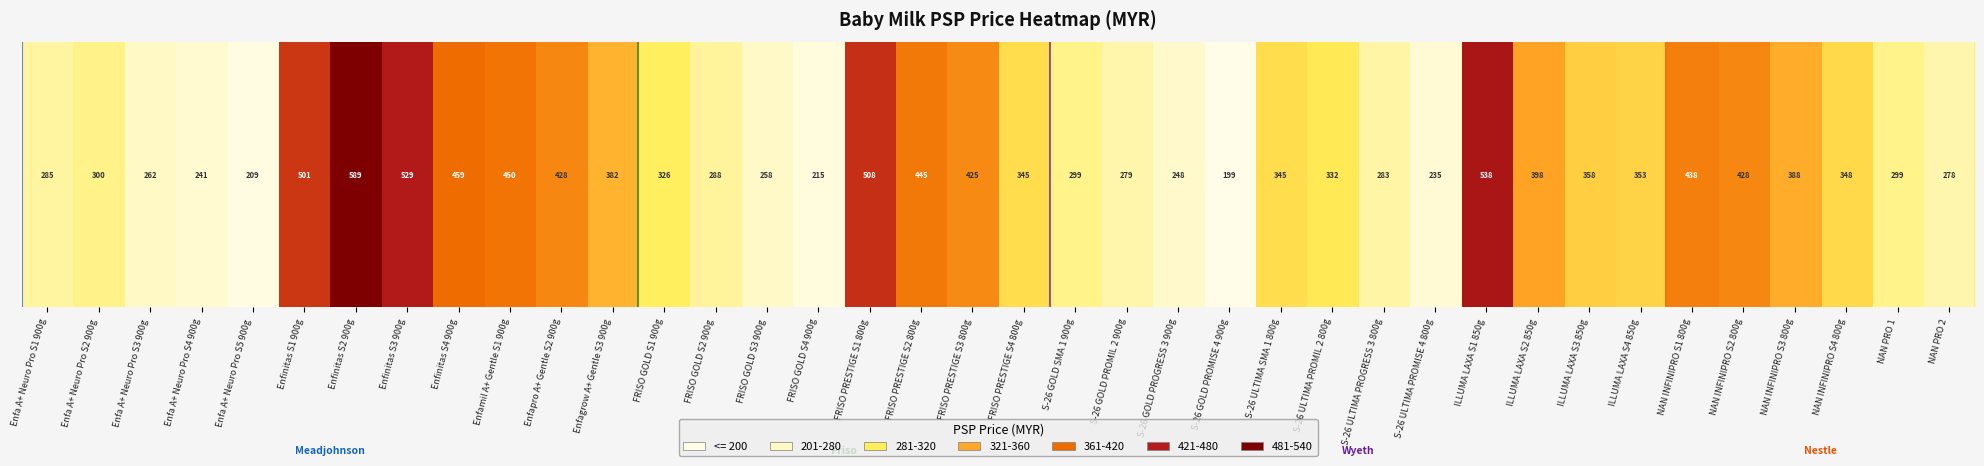

What is the difference between the values at S-26 ULTIMA PROGRESS 3 800g and Enfamil A+ Gentle S1 900g?

167.0